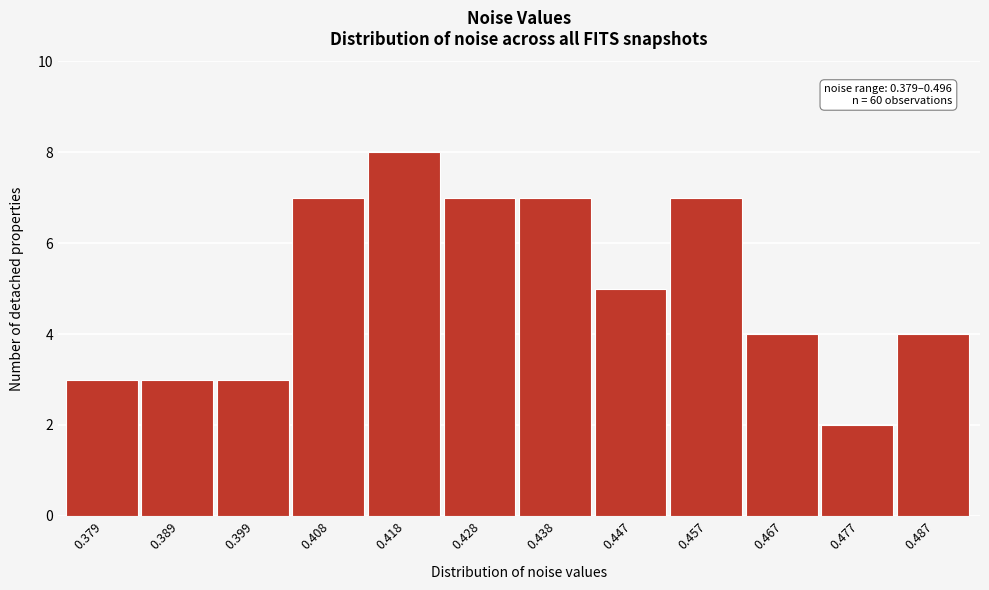

Reading left to right, transcribe all the data shown in this chart.

3	3	3	7	8	7	7	5	7	4	2	4